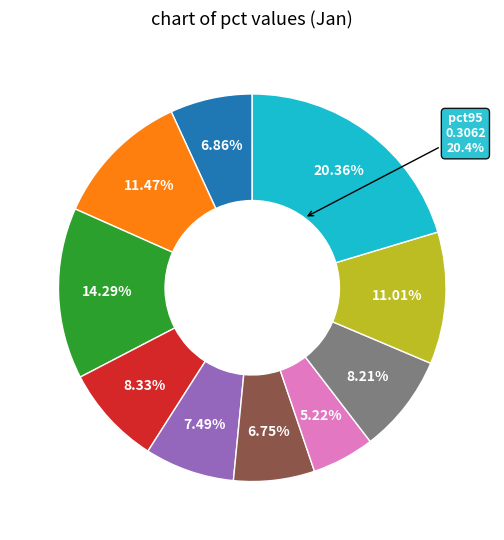

How many segments does this pie chart have?

10